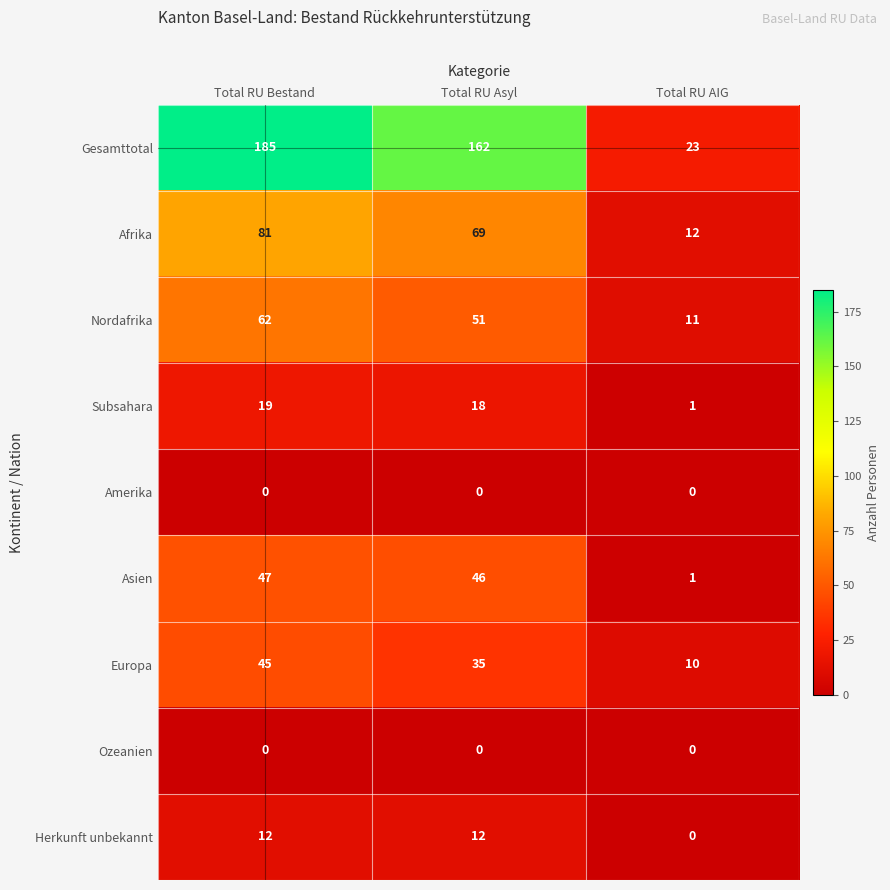

Between Total RU Bestand and Total RU Asyl, which series saw the biggest shift?

Gesamttotal